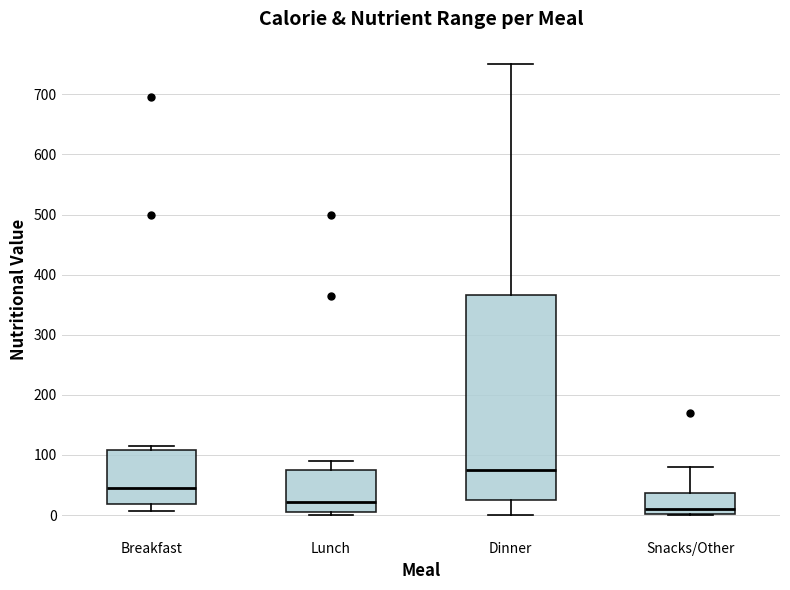

Which box's median line is the highest?

Dinner